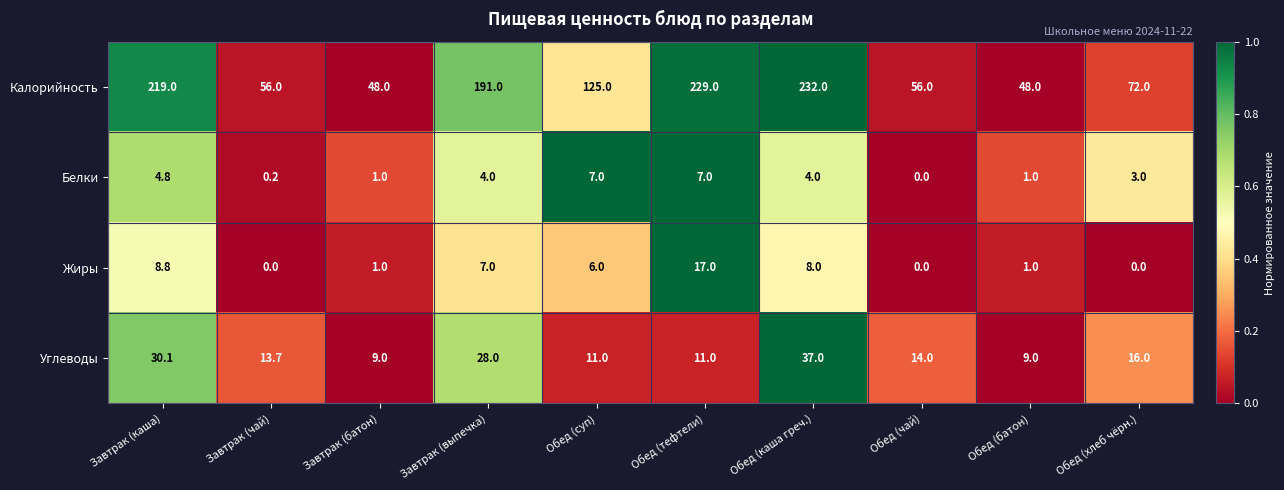

Where is Калорийность nearest to the value 140?

Обед (суп)